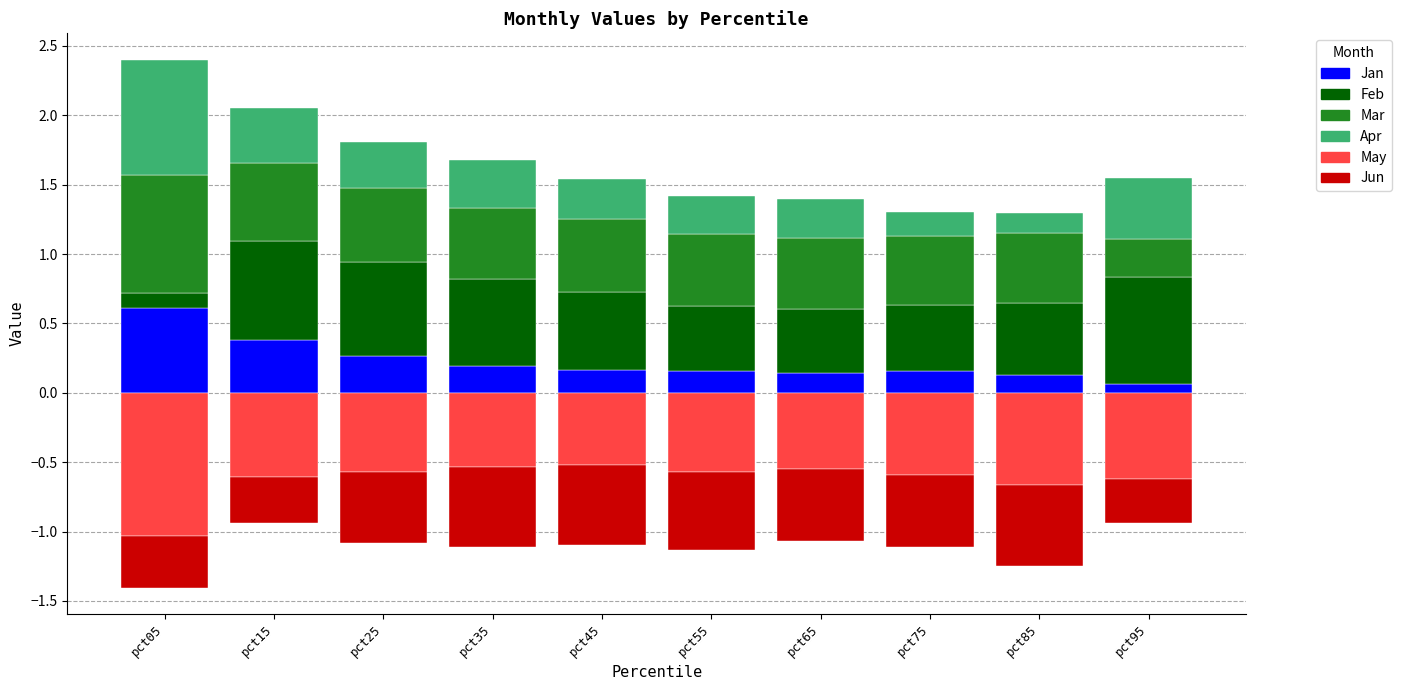

Which series has the largest range (max minus min)?

Apr